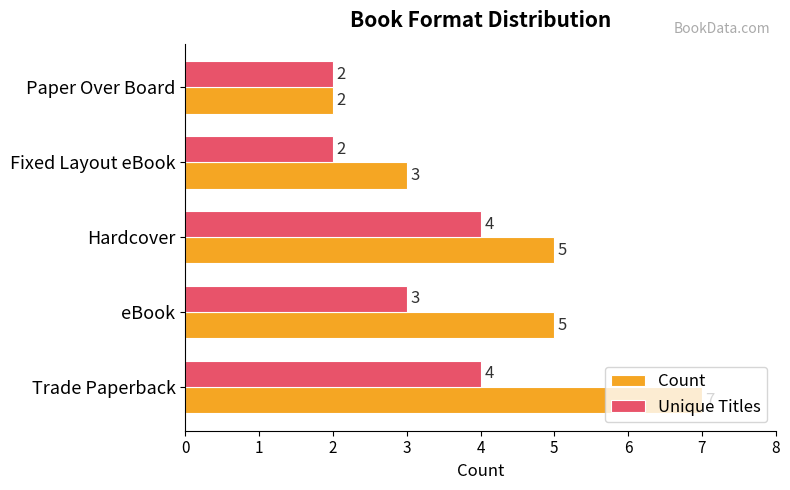

Count the Count values in the range 3 to 5.

3